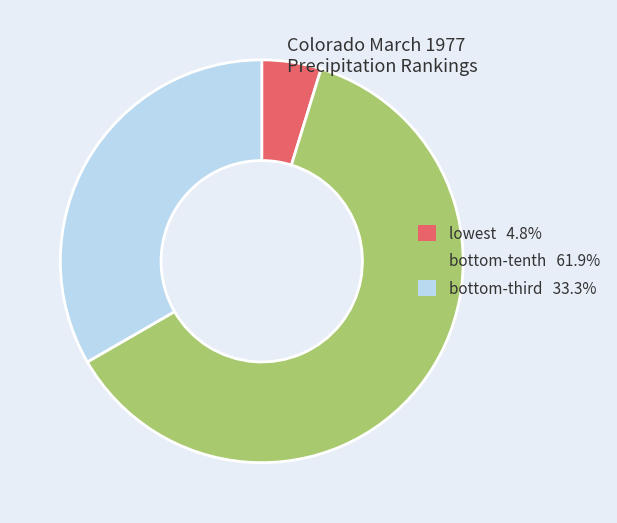

Is there a majority slice in this chart?

Yes